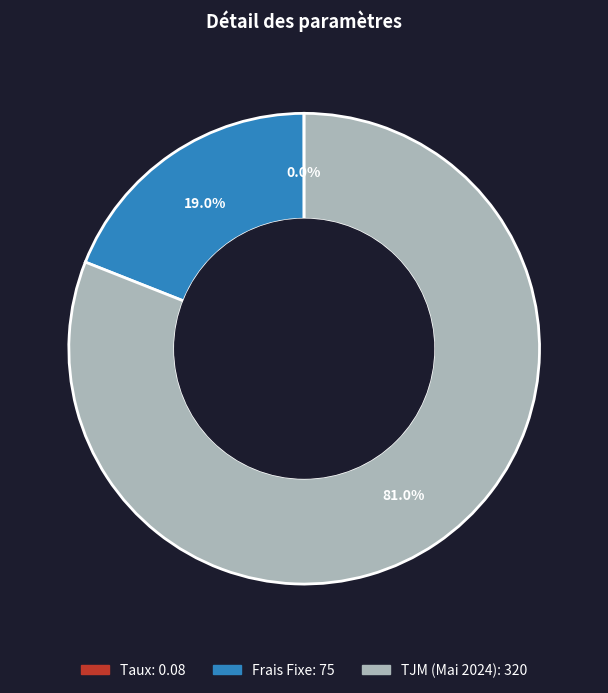

What is the majority slice?

TJM (Mai 2024)